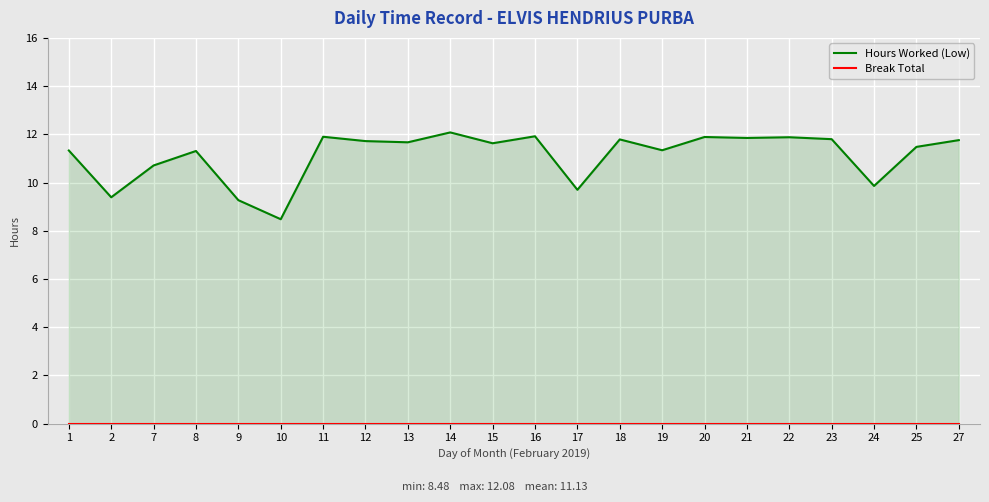

List the labels in order of Break Total value, smallest first.

1, 2, 7, 8, 9, 10, 11, 12, 13, 14, 15, 16, 17, 18, 19, 20, 21, 22, 23, 24, 25, 27